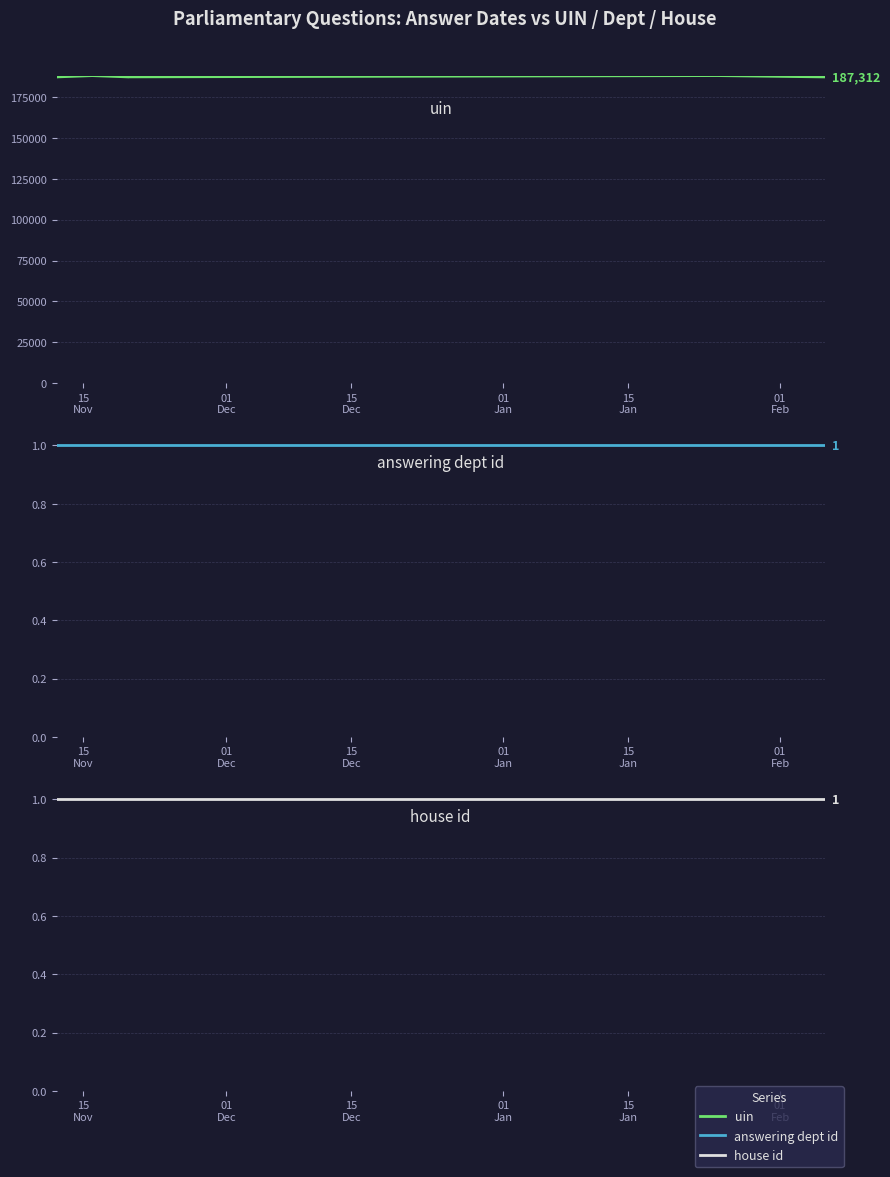

Where is uin nearest to the value 187718?

15
Dec